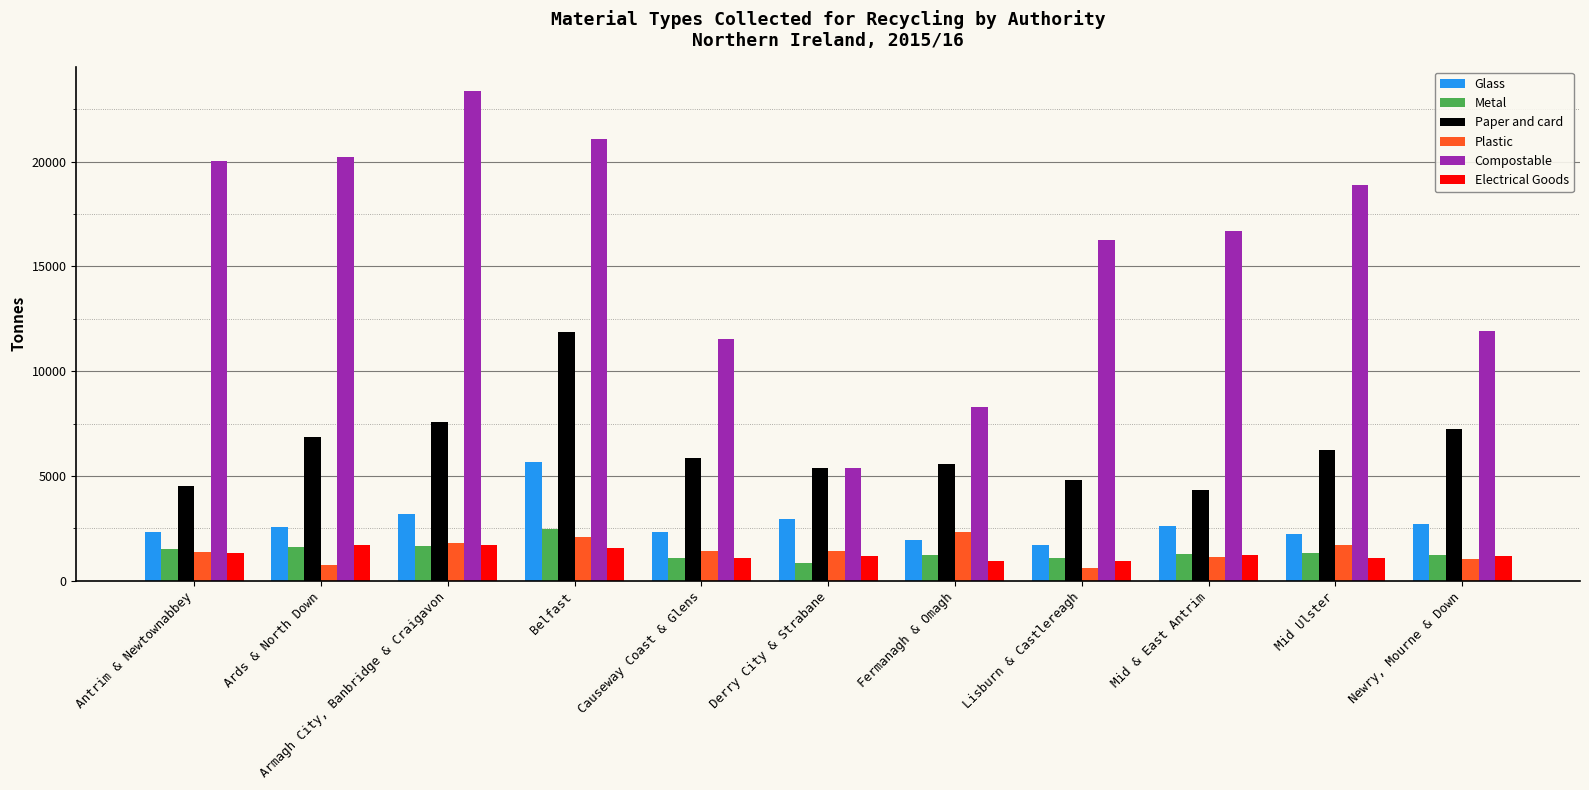

What is the minimum value shown in the chart?

589.1